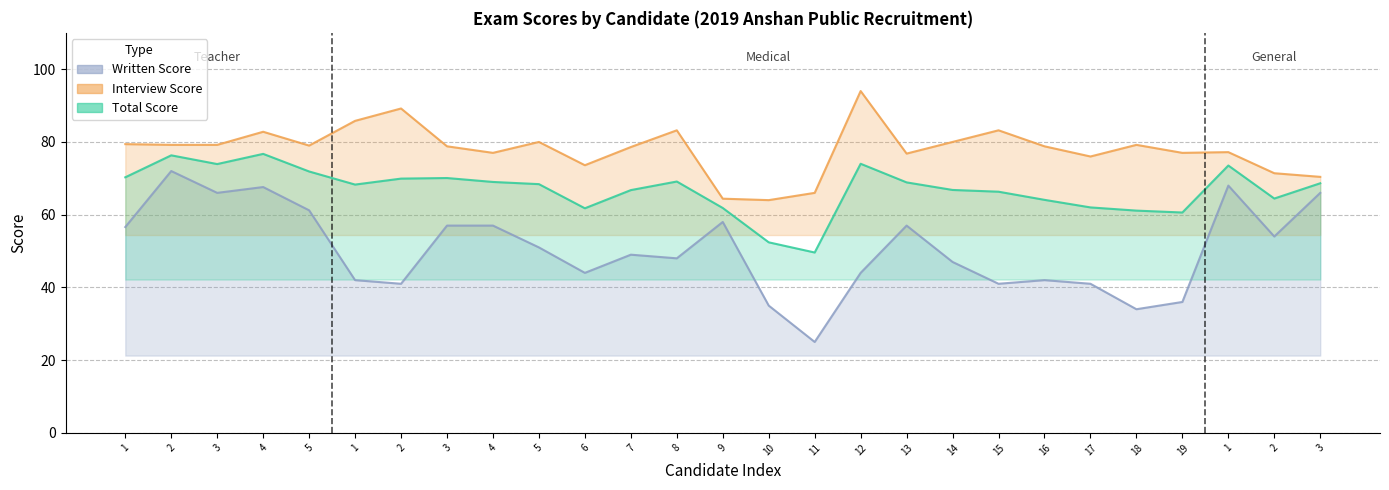

At how many categories does at least one series exceed 85?

3